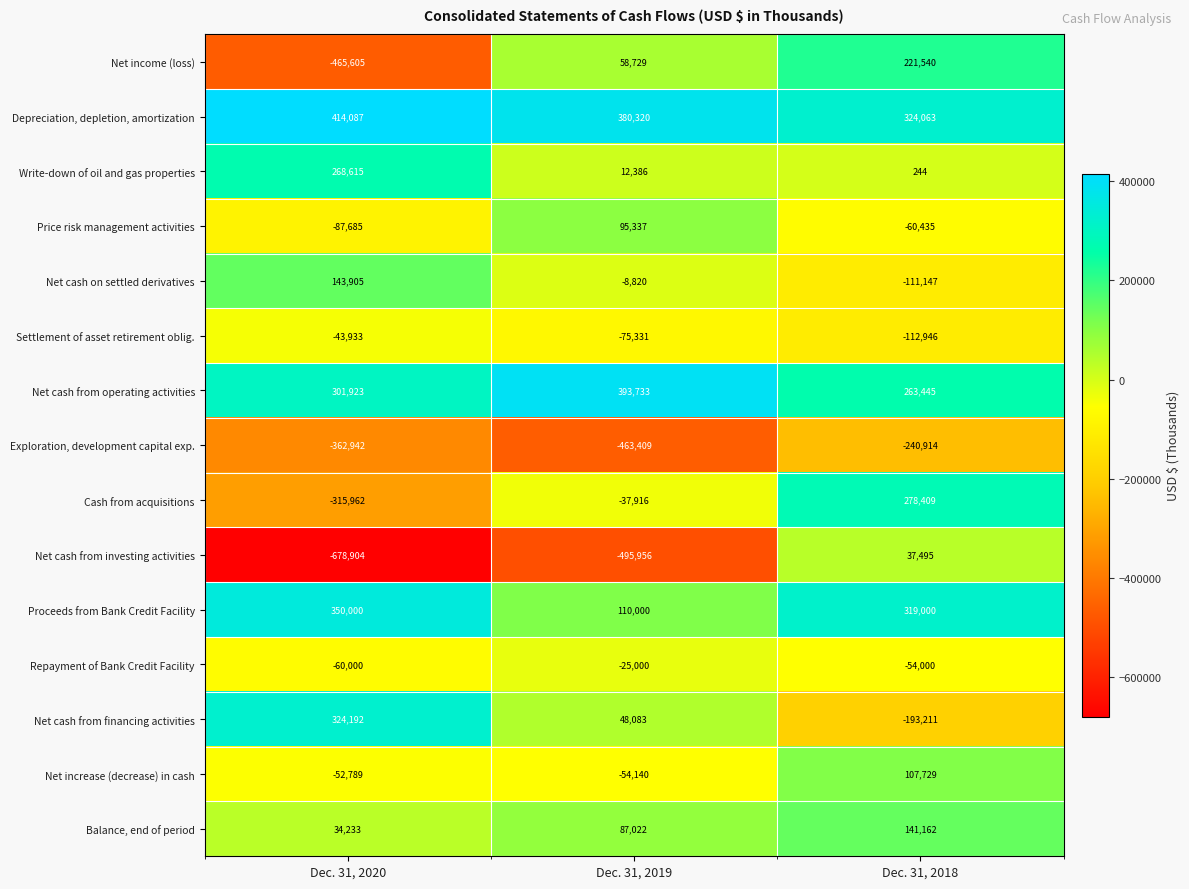

True or false: Repayment of Bank Credit Facility has a value of -25000 at Dec. 31, 2019.

True